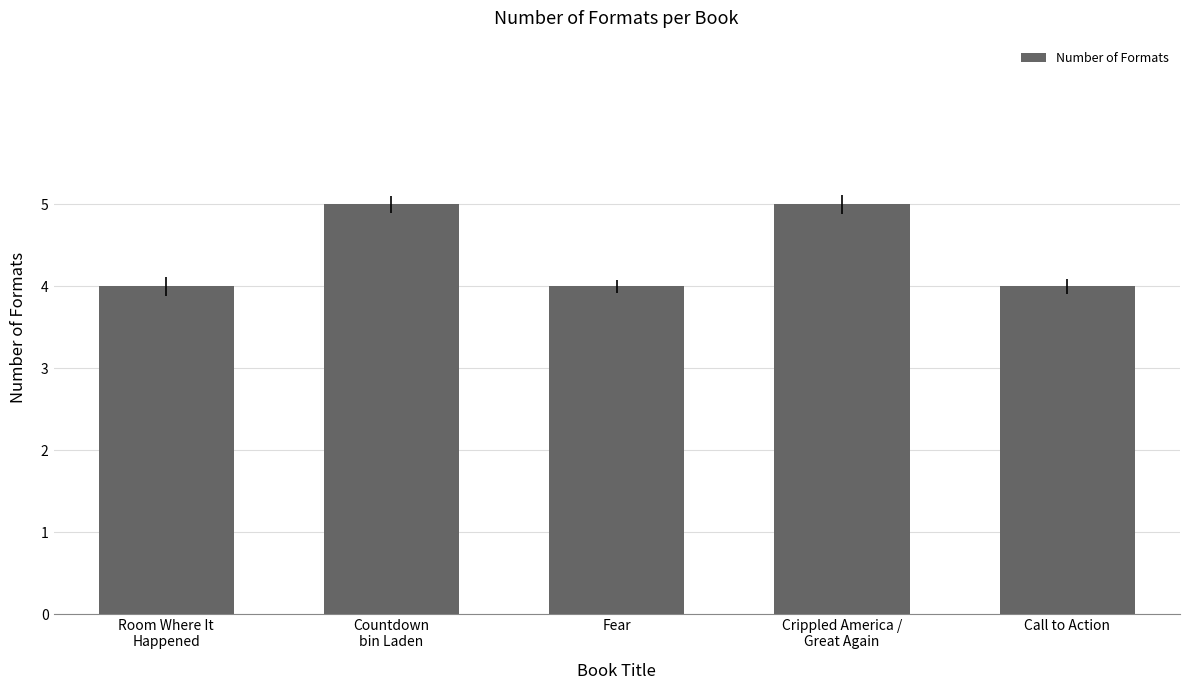

What is the maximum value shown in the chart?

5